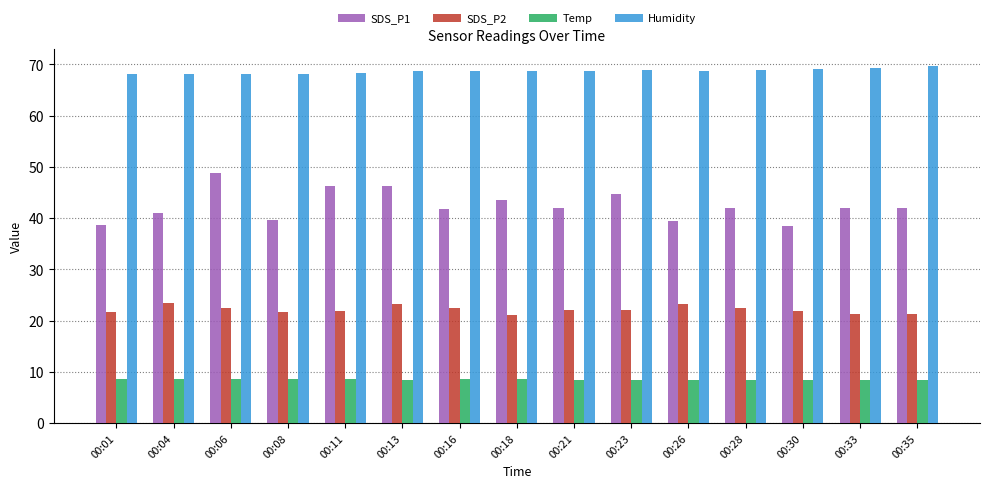

What is the total value across all series at 00:11?

144.9